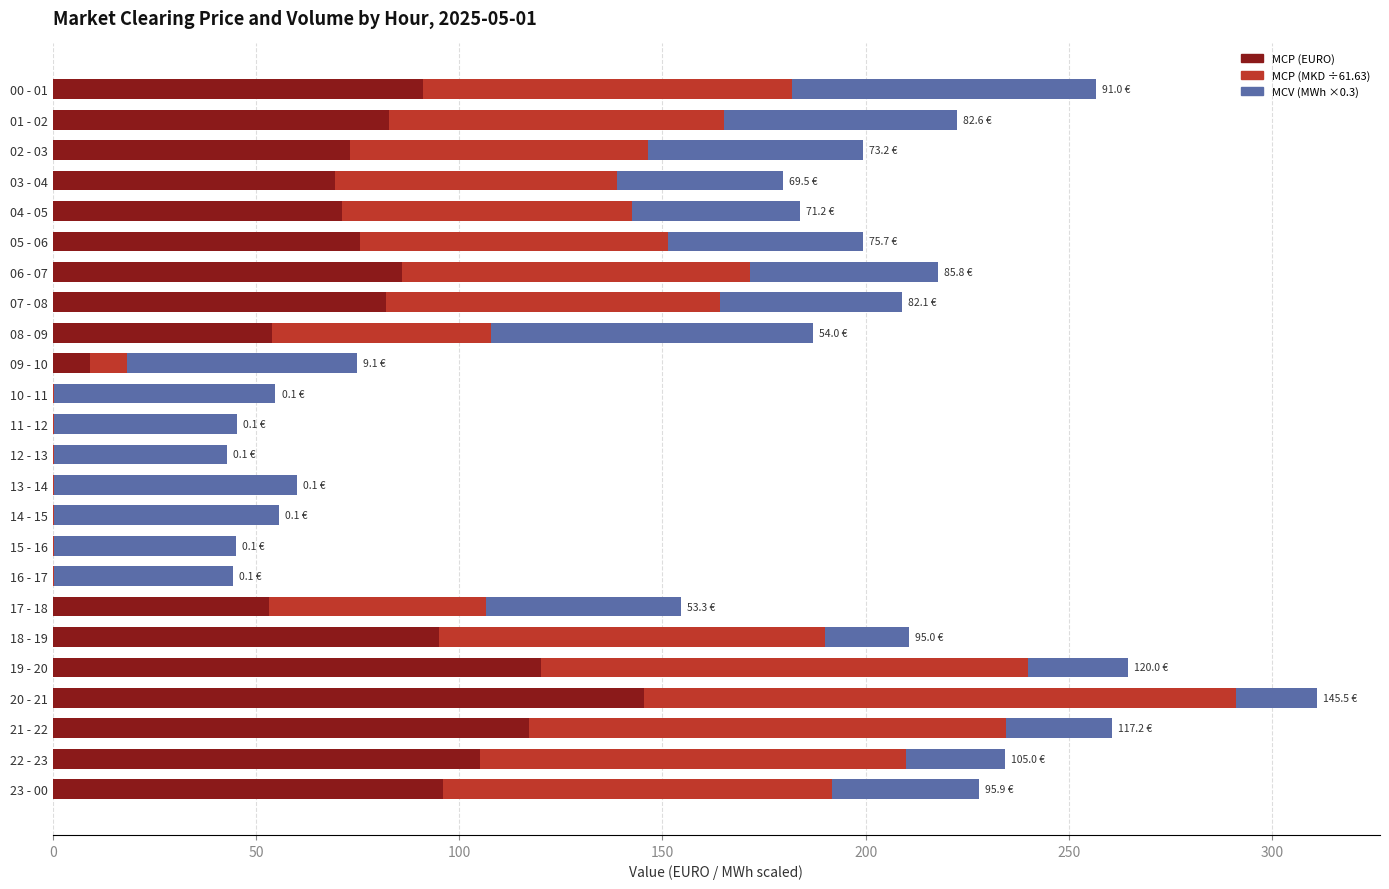

What is the total value across all series at 07 - 08?

208.9